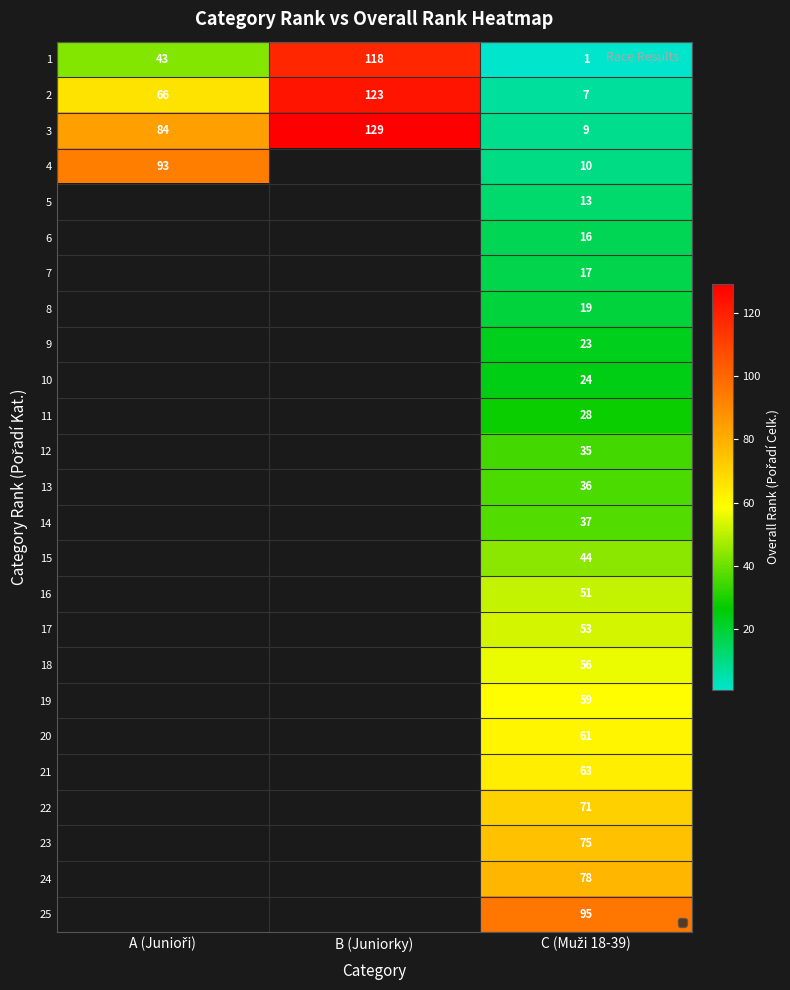

What is the highest value of the 2 series?

123